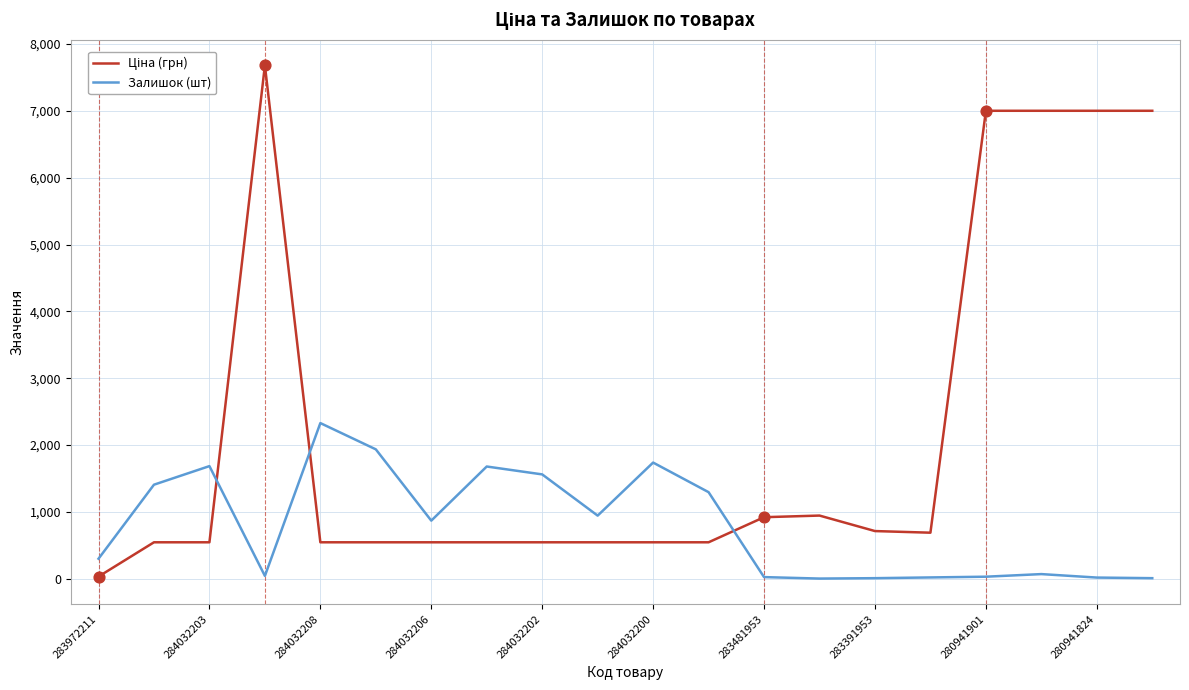

What is the difference between the maximum and minimum values in the Залишок (шт) series?

2327.0